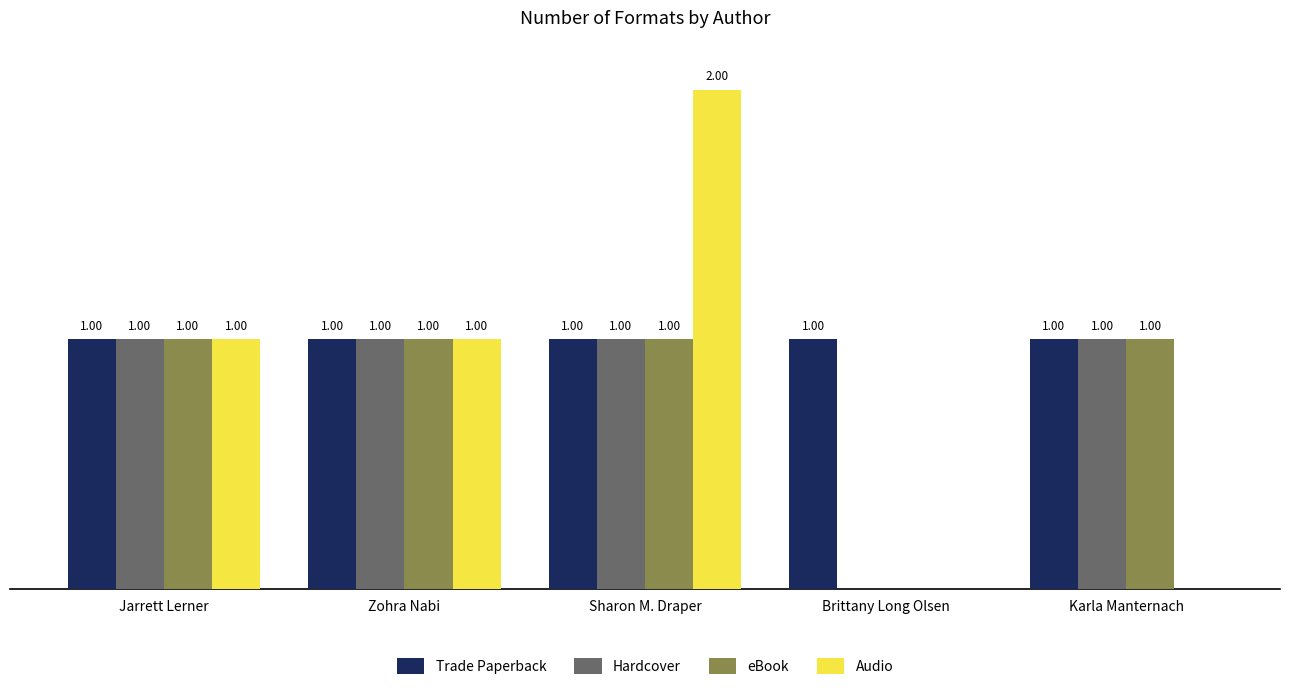

At which label does Audio reach its peak?

Sharon M. Draper